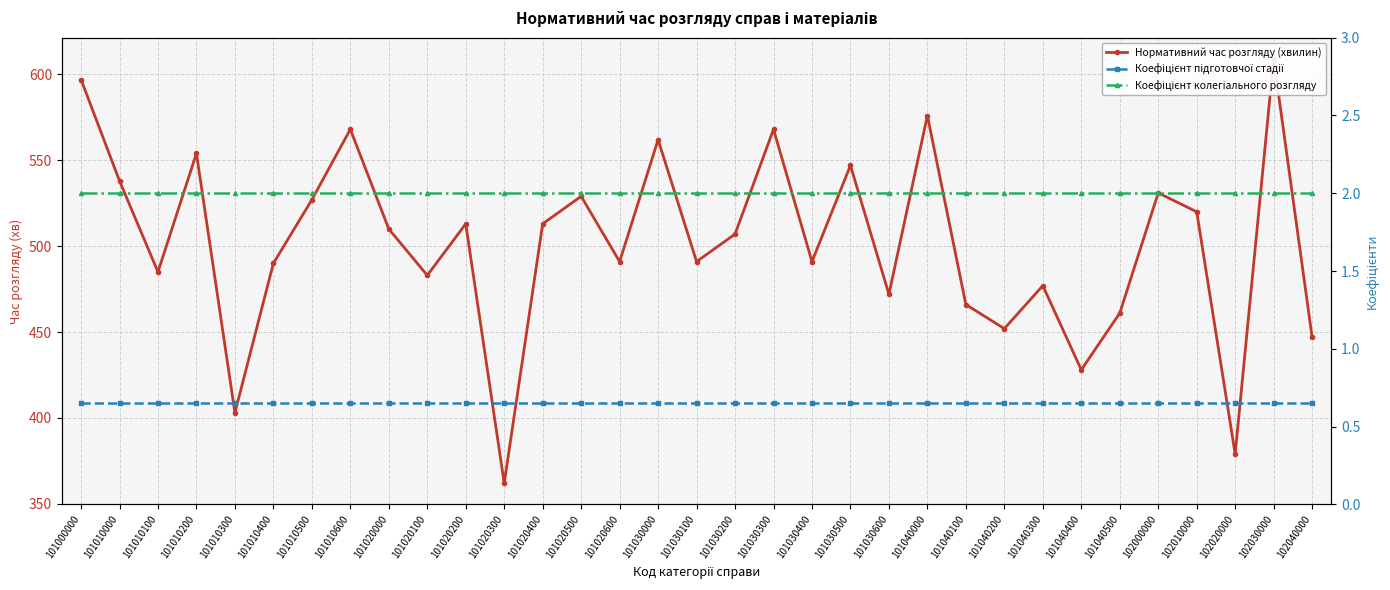

Reading right to left, extract all data points from this chart.

Нормативний час розгляду (хвилин): 102040000=447.0	102030000=609.0	102020000=379.0	102010000=520.0	102000000=531.0	101040500=461.0	101040400=428.0	101040300=477.0	101040200=452.0	101040100=466.0	101040000=576.0	101030600=472.0	101030500=547.0	101030400=491.0	101030300=568.0	101030200=507.0	101030100=491.0	101030000=562.0	101020600=491.0	101020500=529.0	101020400=513.0	101020300=362.0	101020200=513.0	101020100=483.0	101020000=510.0	101010600=568.0	101010500=527.0	101010400=490.0	101010300=403.0	101010200=554.0	101010100=485.0	101010000=538.0	101000000=597.0
Коефіцієнт підготовчої стадії: 102040000=0.7	102030000=0.7	102020000=0.7	102010000=0.7	102000000=0.7	101040500=0.7	101040400=0.7	101040300=0.7	101040200=0.7	101040100=0.7	101040000=0.7	101030600=0.7	101030500=0.7	101030400=0.7	101030300=0.7	101030200=0.7	101030100=0.7	101030000=0.7	101020600=0.7	101020500=0.7	101020400=0.7	101020300=0.7	101020200=0.7	101020100=0.7	101020000=0.7	101010600=0.7	101010500=0.7	101010400=0.7	101010300=0.7	101010200=0.7	101010100=0.7	101010000=0.7	101000000=0.7
Коефіцієнт колегіального розгляду: 102040000=2.0	102030000=2.0	102020000=2.0	102010000=2.0	102000000=2.0	101040500=2.0	101040400=2.0	101040300=2.0	101040200=2.0	101040100=2.0	101040000=2.0	101030600=2.0	101030500=2.0	101030400=2.0	101030300=2.0	101030200=2.0	101030100=2.0	101030000=2.0	101020600=2.0	101020500=2.0	101020400=2.0	101020300=2.0	101020200=2.0	101020100=2.0	101020000=2.0	101010600=2.0	101010500=2.0	101010400=2.0	101010300=2.0	101010200=2.0	101010100=2.0	101010000=2.0	101000000=2.0